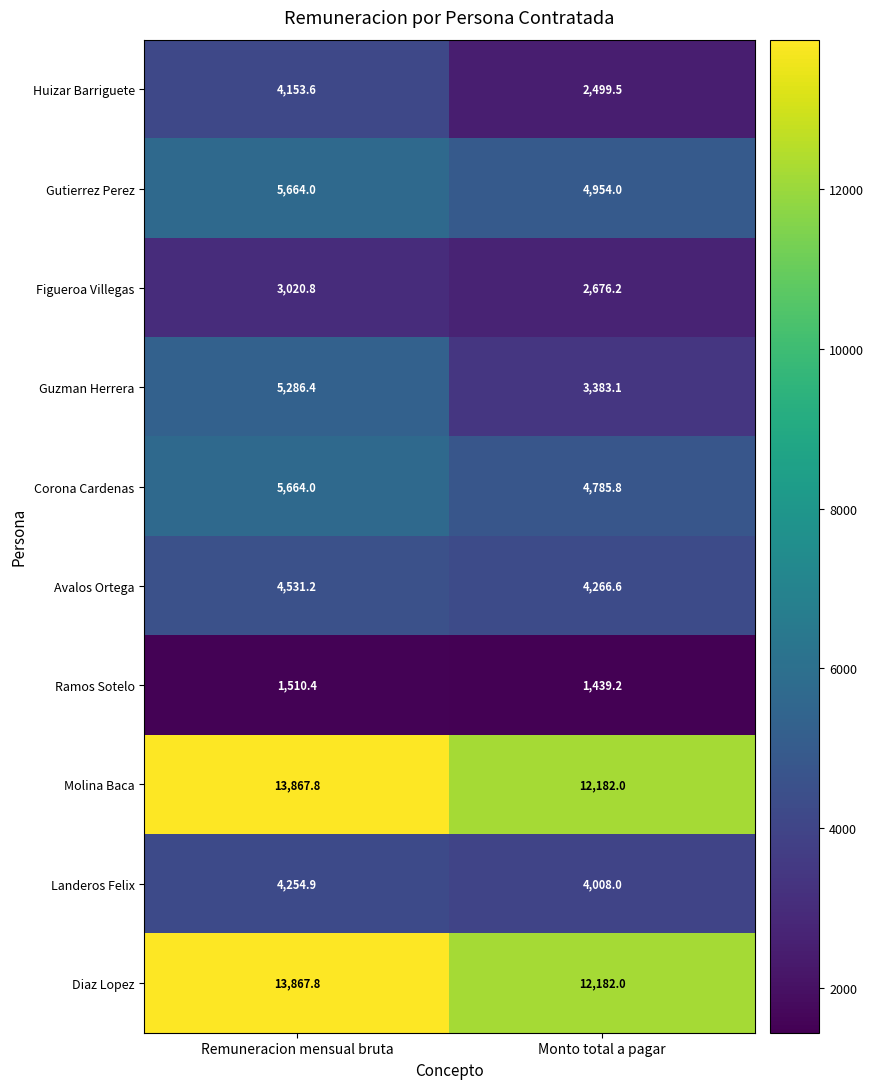

Read the Figueroa Villegas value at Remuneracion mensual bruta.

3020.8